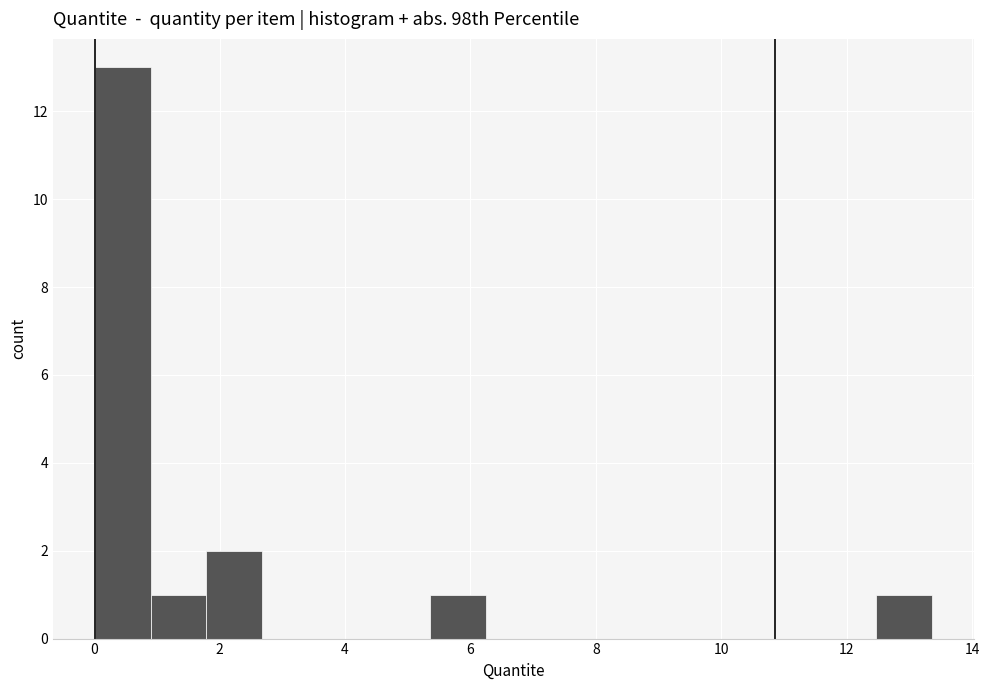

Reading left to right, list every bar in this chart as the range it spans on the x-axis followed by its height. Neither the bar edges nor the heights are printed on the chart, so give them approximately, as read against the axes.

0.0 to 1.0: 13
1.0 to 1.8: 1
1.8 to 2.6: 2
2.6 to 3.6: 0
3.6 to 4.4: 0
4.4 to 5.4: 0
5.4 to 6.2: 1
6.2 to 7.2: 0
7.2 to 8.0: 0
8.0 to 9.0: 0
9.0 to 9.8: 0
9.8 to 10.6: 0
10.6 to 11.6: 0
11.6 to 12.4: 0
12.4 to 13.4: 1